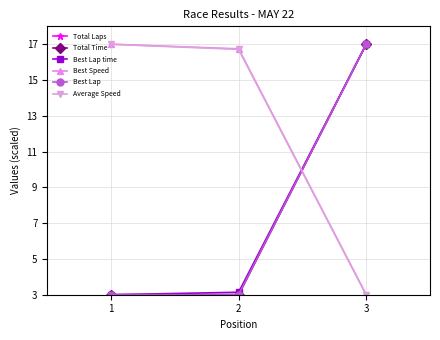

What is the value of the Best Speed point at the 1st from the left?

17.0